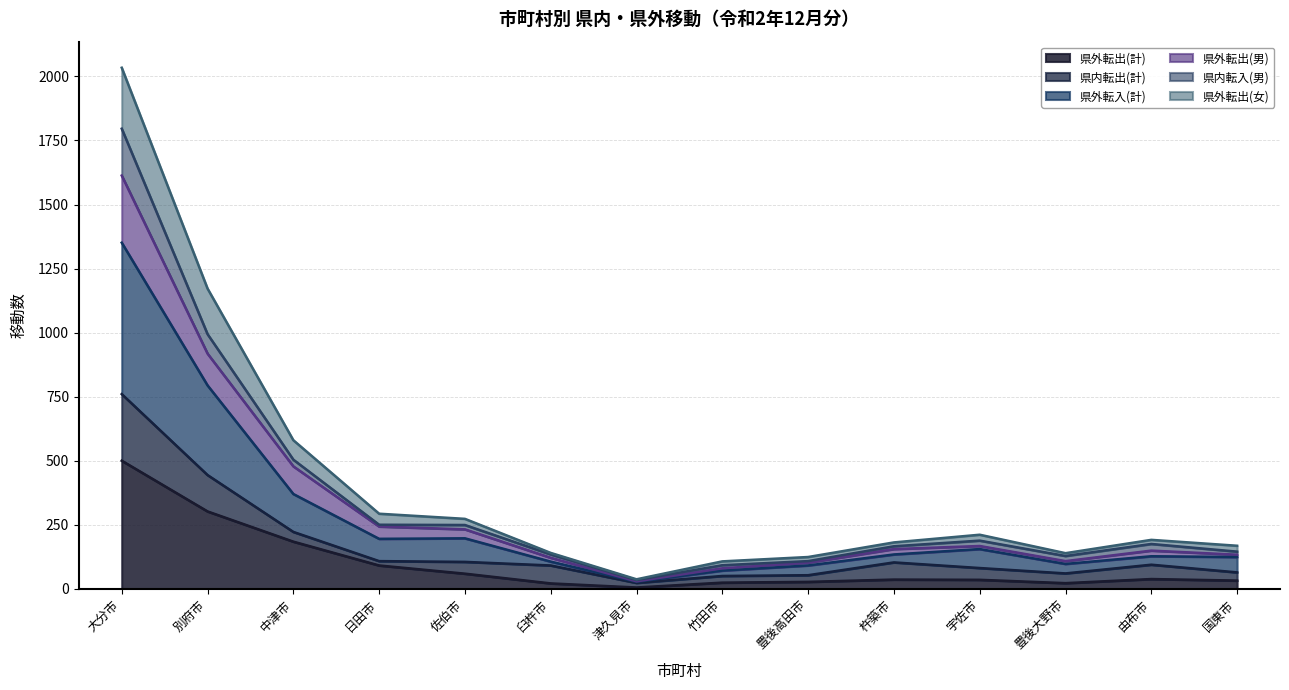

Which category has the highest value across all series?

大分市